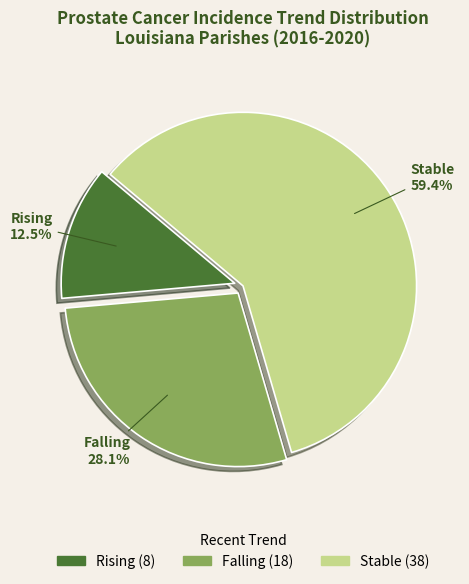

Is there any slice that represents more than half of the pie?

Yes